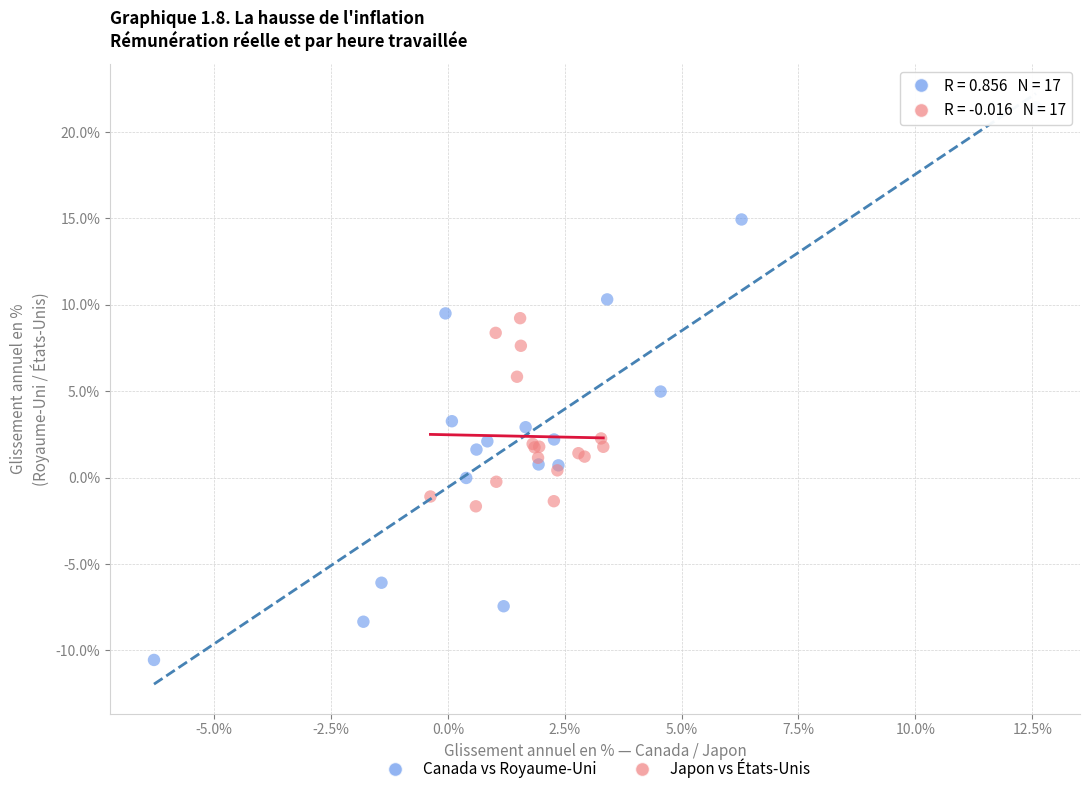

Which series has the widest spread of Y values?

Canada vs Royaume-Uni